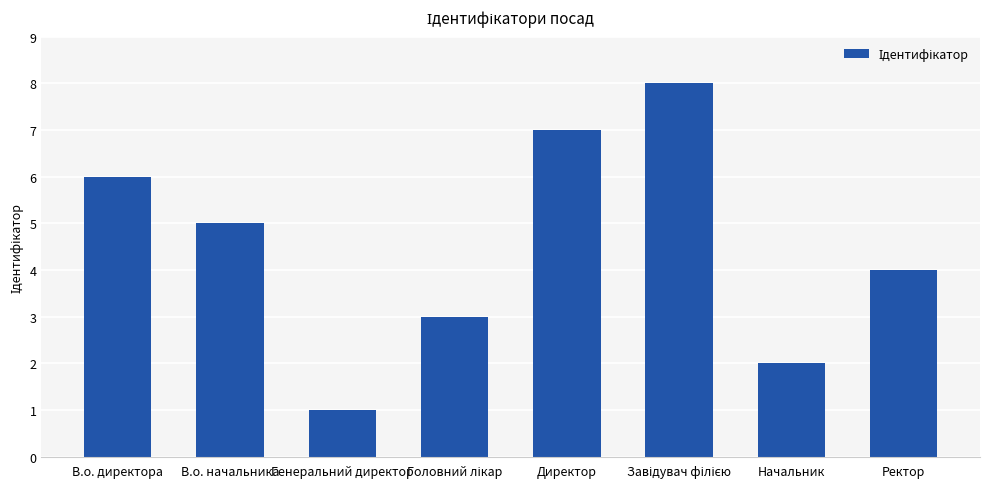

How many values are between 3 and 7?

5